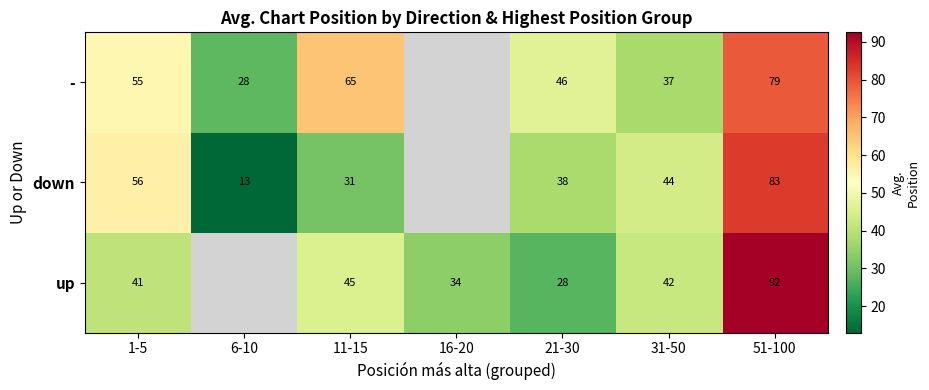

Between 11-15 and 21-30, which series saw the biggest shift?

-